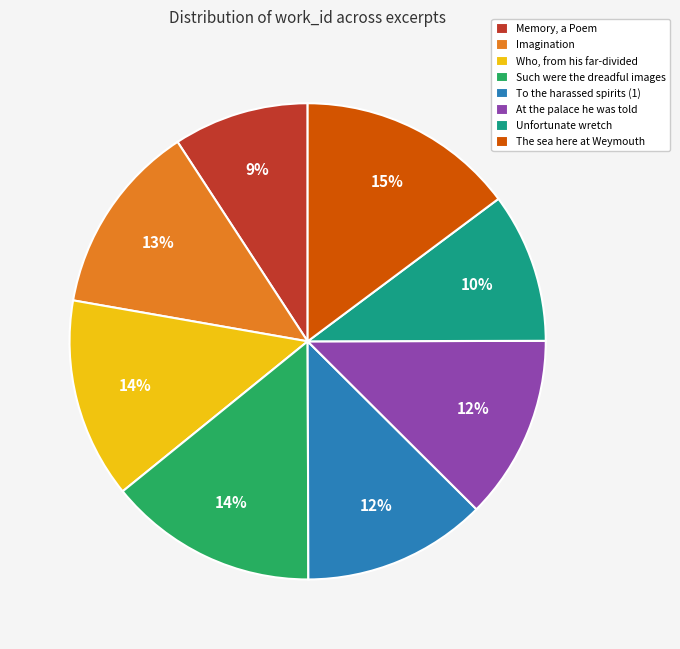

Combined, do Unfortunate wretch and Imagination account for over 50%?

No